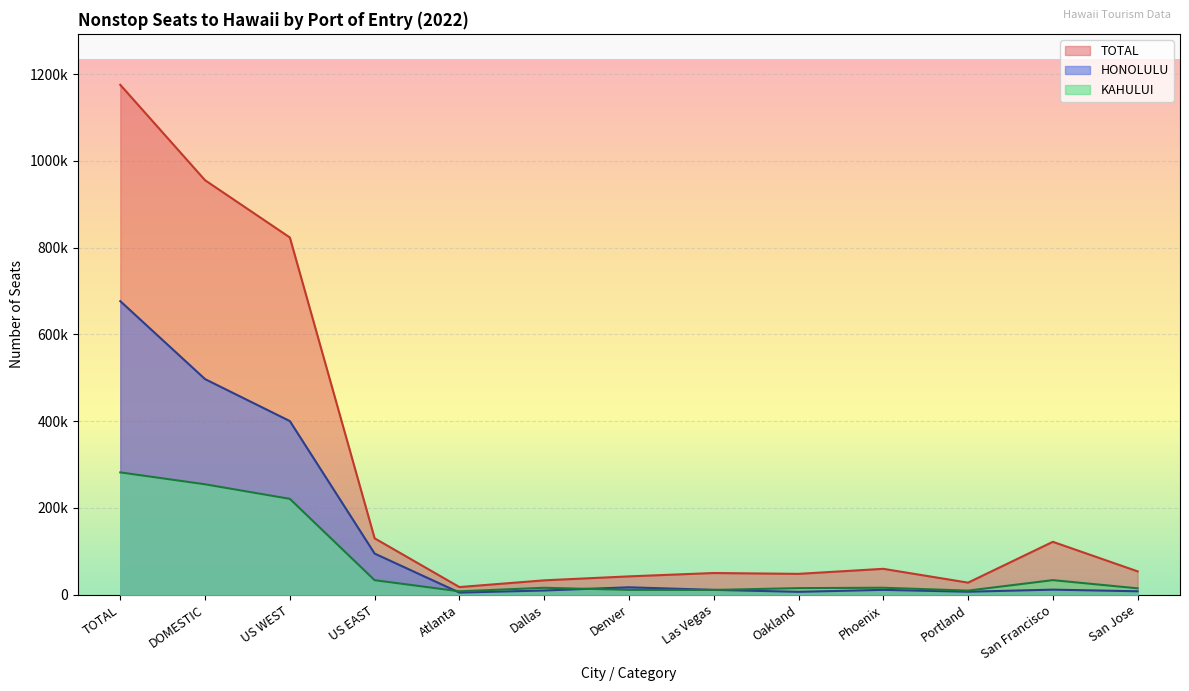

Is the value of HONOLULU at US EAST greater than the value of TOTAL at Atlanta?

Yes